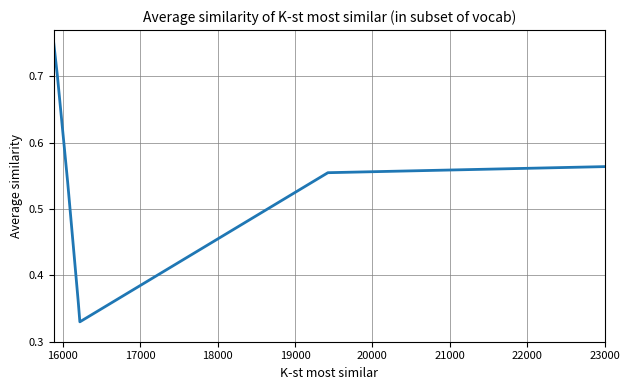

Count the values in the range 0 to 1.

8